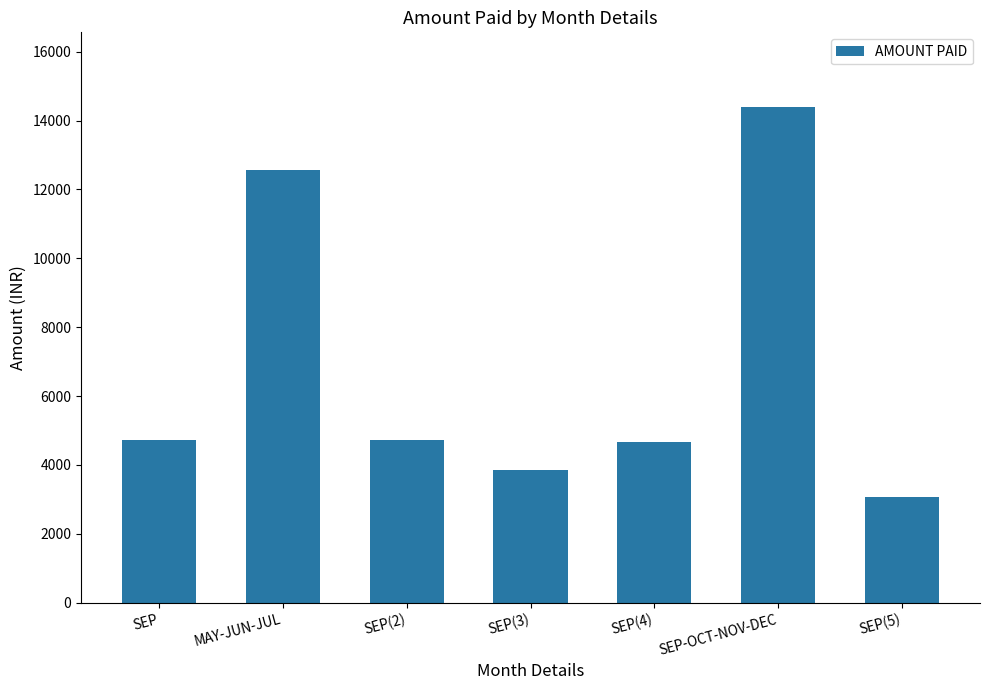

What is the smallest value displayed?

3070